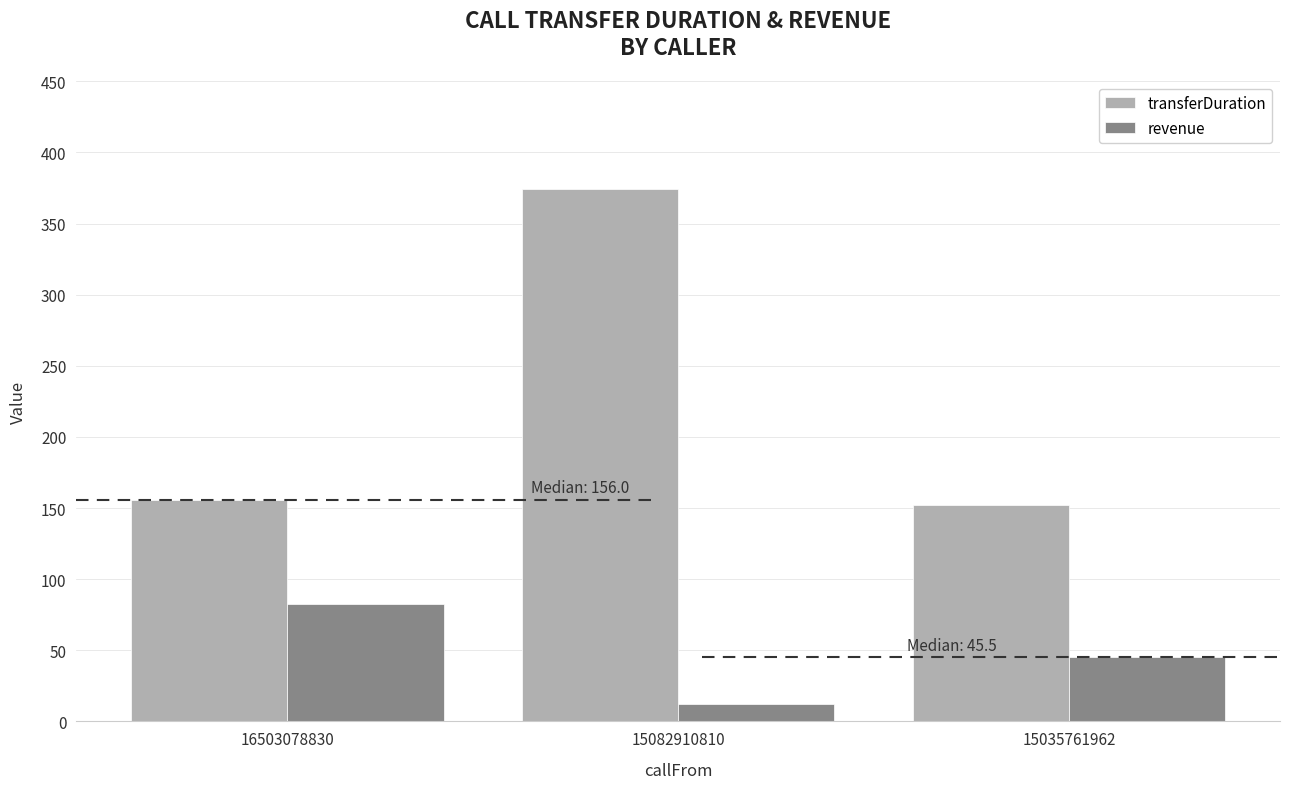

At which label does transferDuration reach its minimum?

15035761962